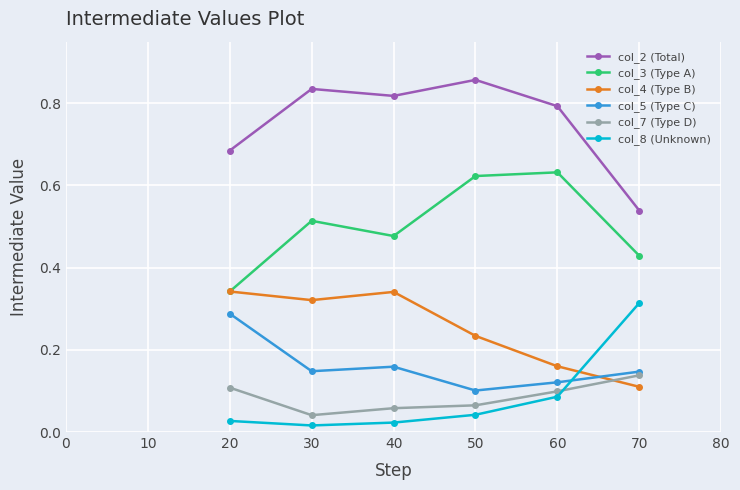

Which series has the largest total across all categories?

col_2 (Total)